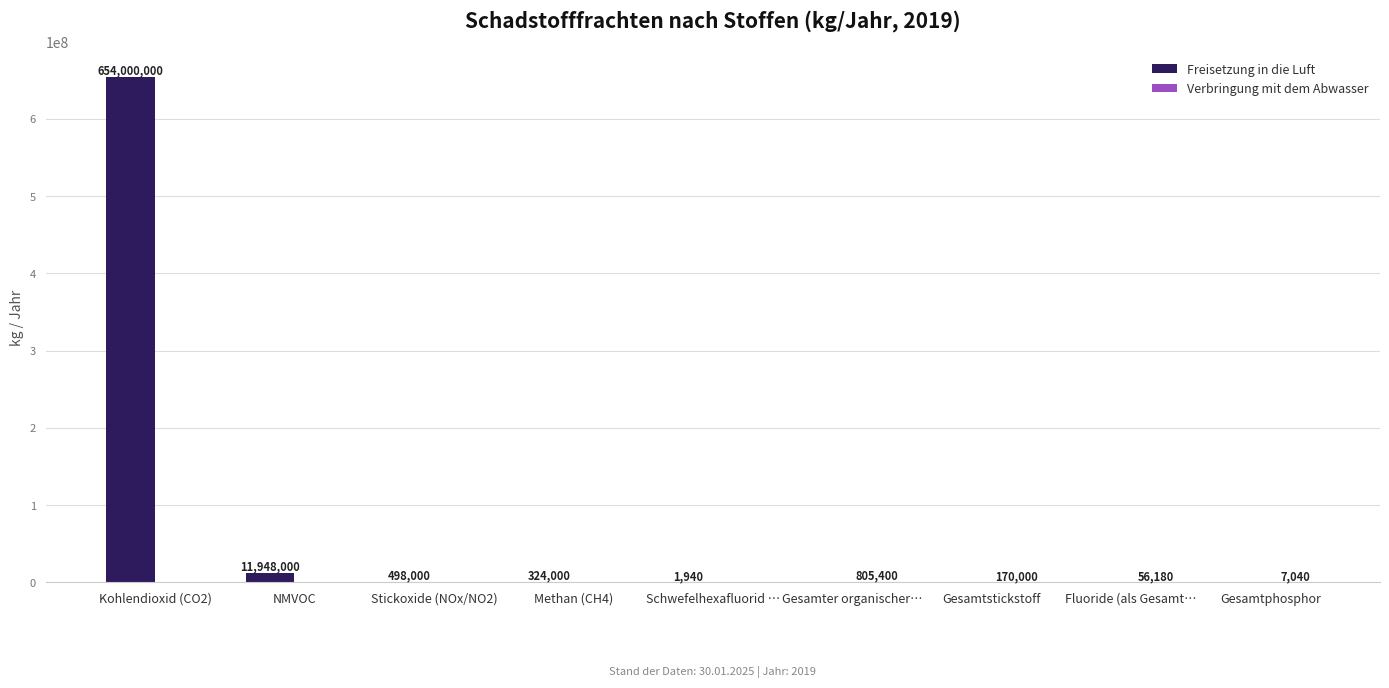

Which label corresponds to the largest value in the chart?

Kohlendioxid (CO2)